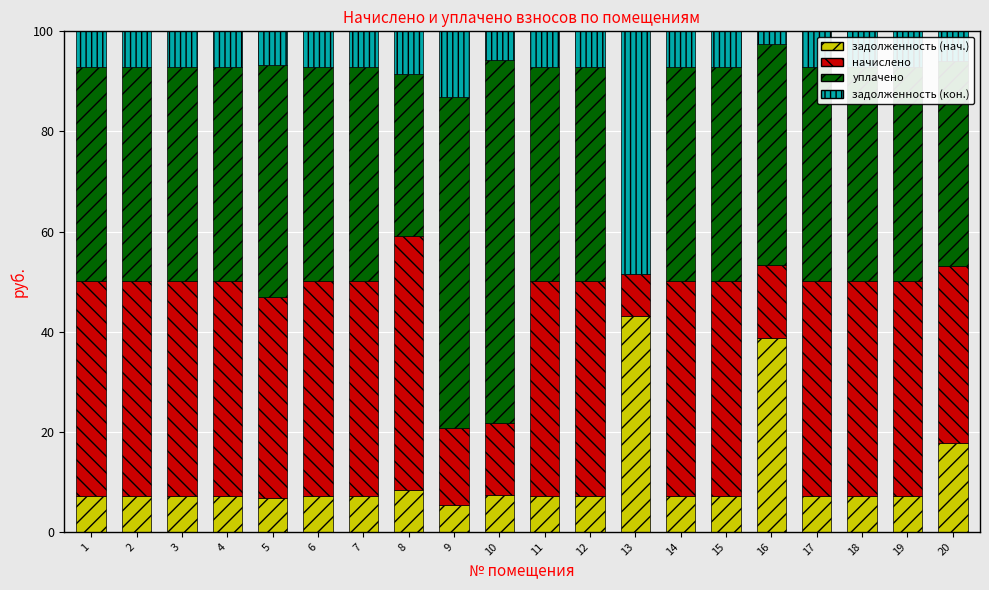

What is the total value across all series at 10?

100.0